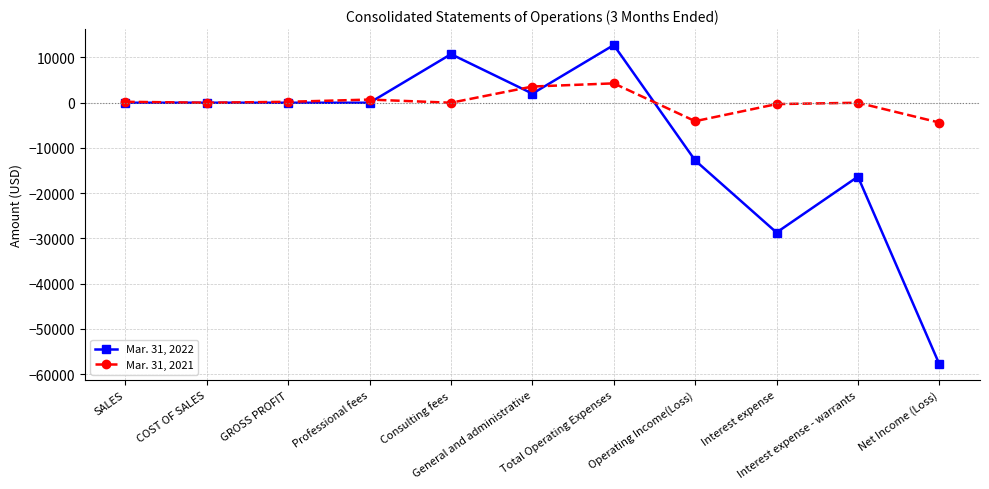

Count the number of categories in the chart.

11